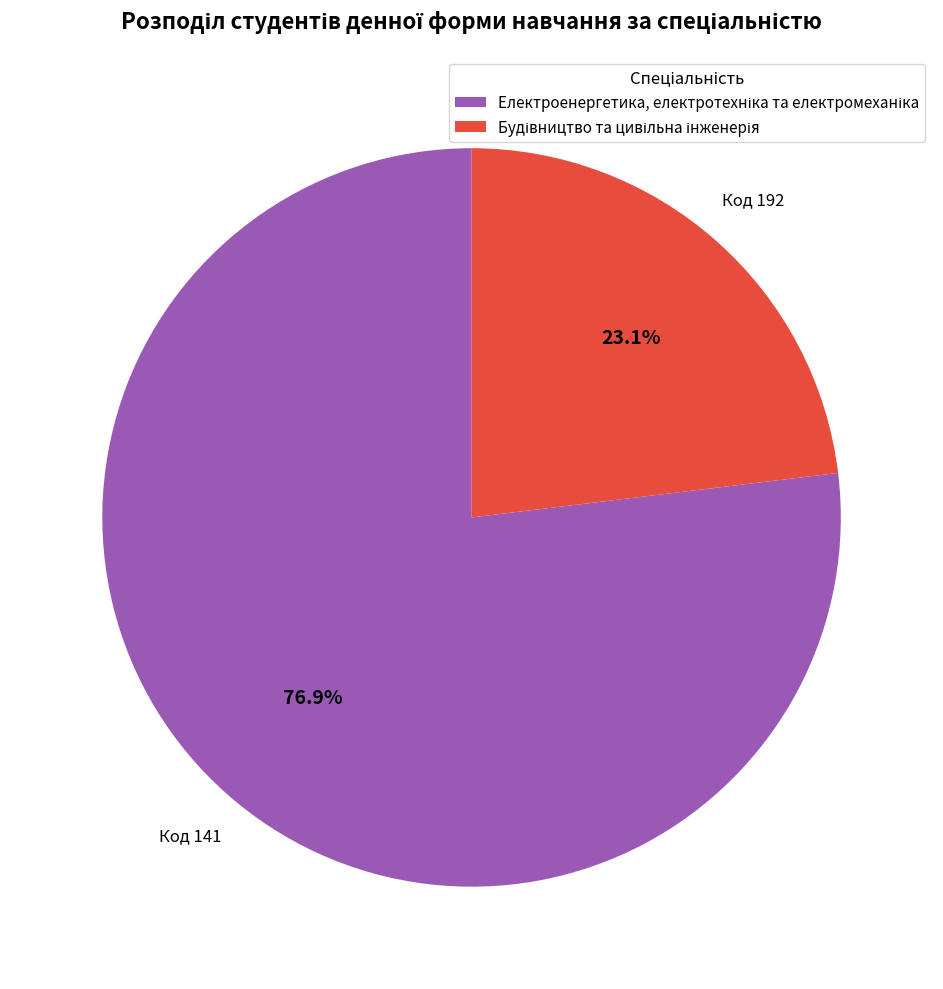

Rank the categories by value from lowest to highest.

192, 141